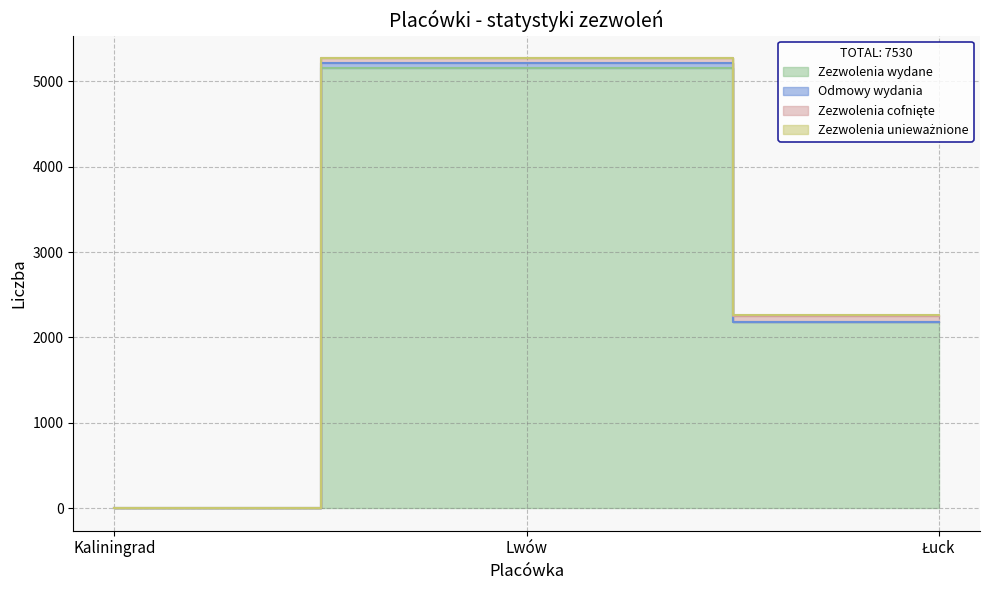

The value of Zezwolenia wydane at Łuck is 3418. True or false?

False